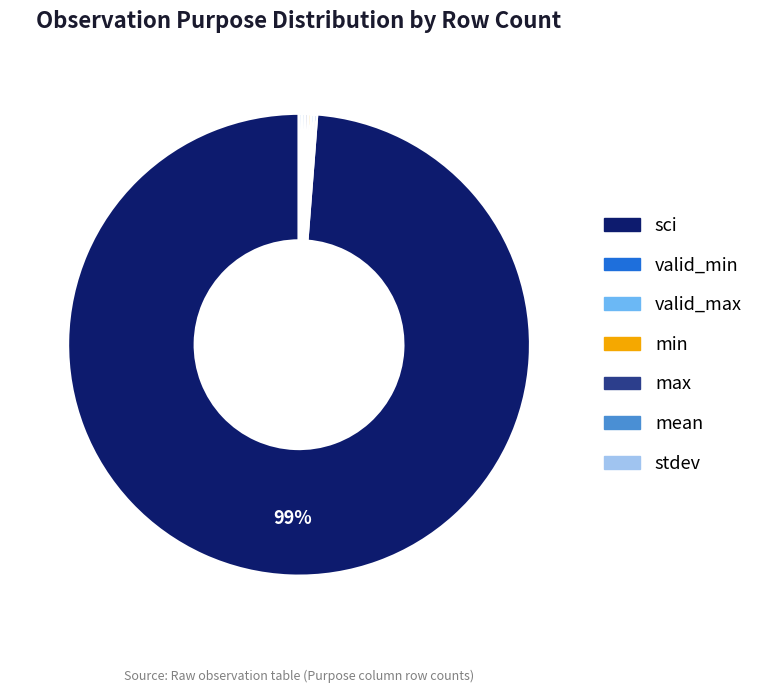

To the nearest percent, what is the average slice percentage?

14%